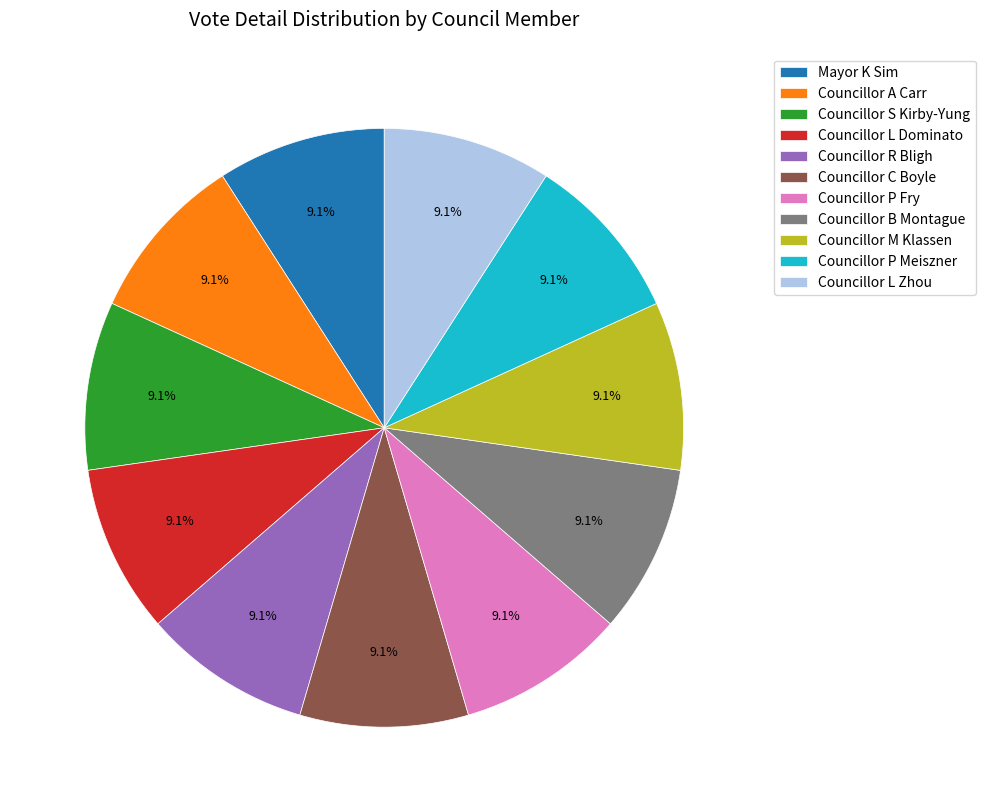

What is the ratio of the value at Councillor L Zhou to the value at Councillor R Bligh?

1.0